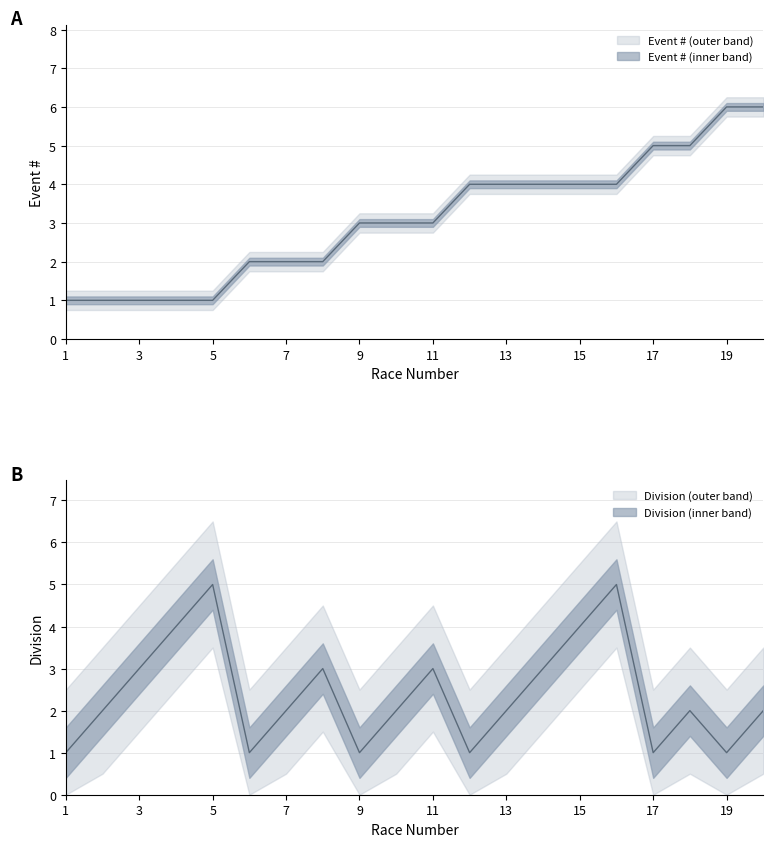

Between 18 and 19, which series saw the biggest shift?

Event #